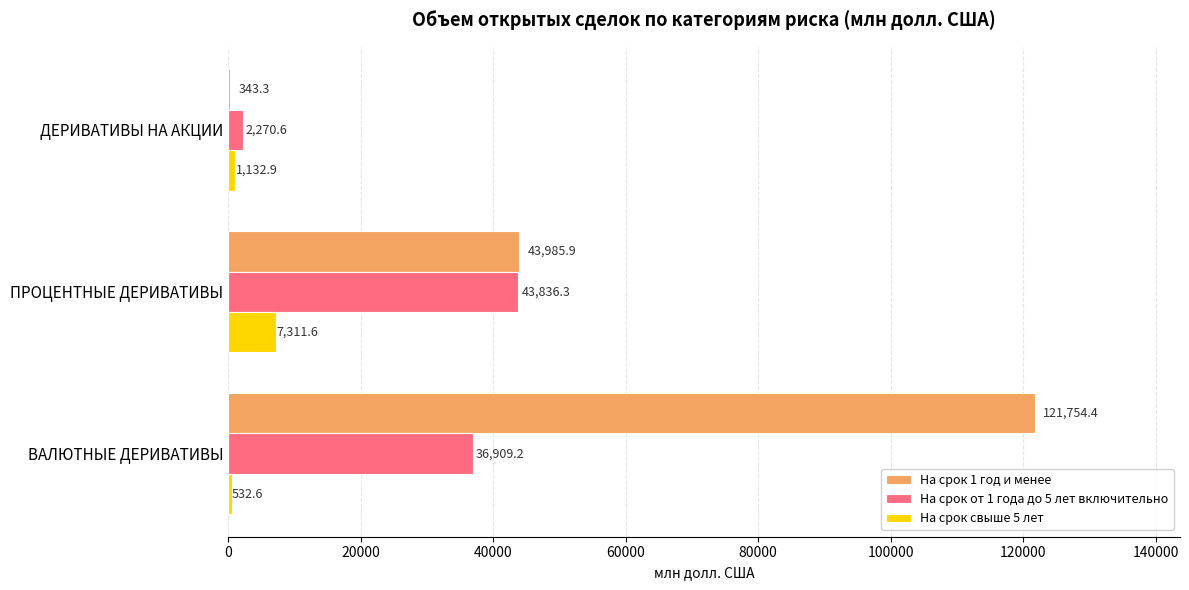

What is the sum of all На срок от 1 года до 5 лет включительно values?

83016.1